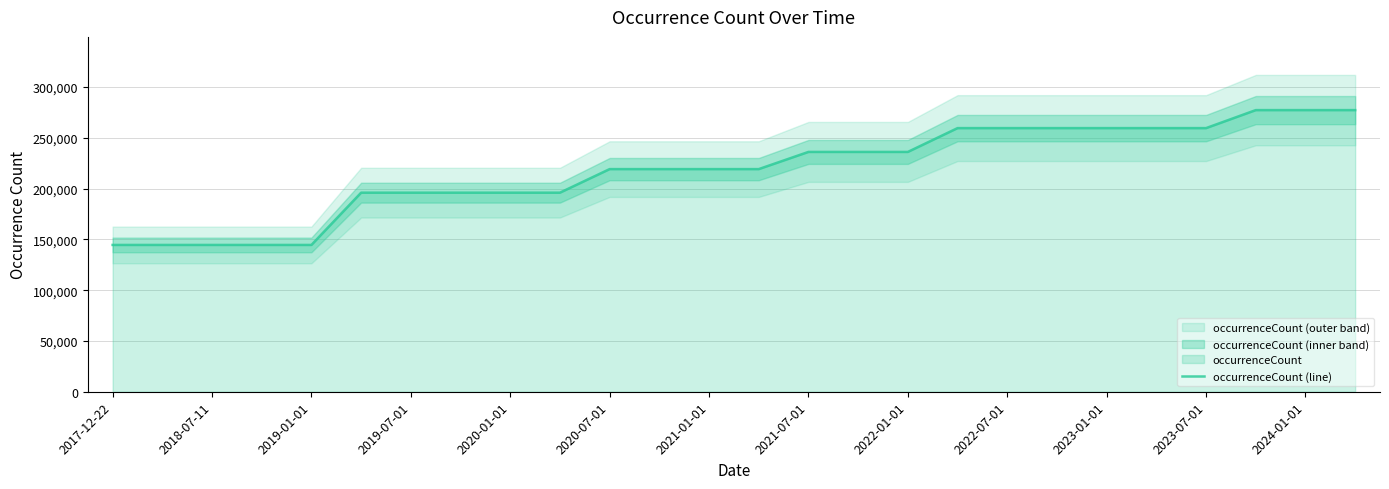

What is the maximum value for occurrenceCount (line)?

277336